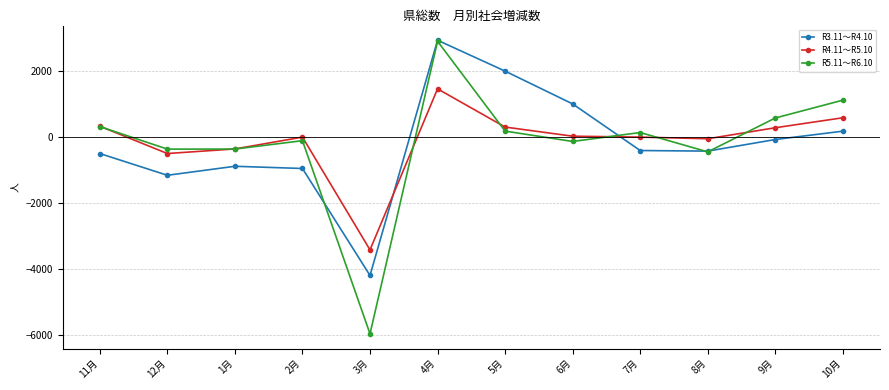

Which series ends up on top after the final intersection of R3.11～R4.10 and R5.11～R6.10?

R5.11～R6.10